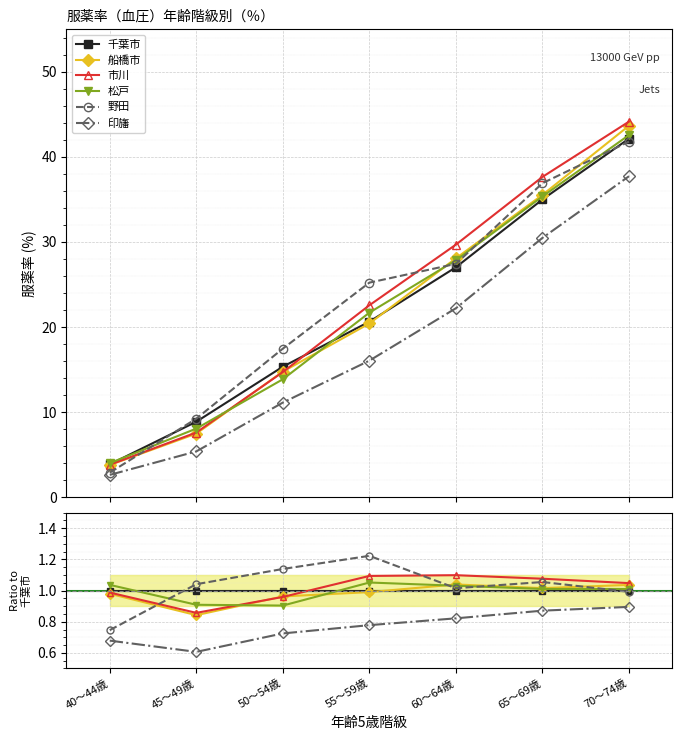

True or false: 印旛 has more than 1 interior local peaks.

False